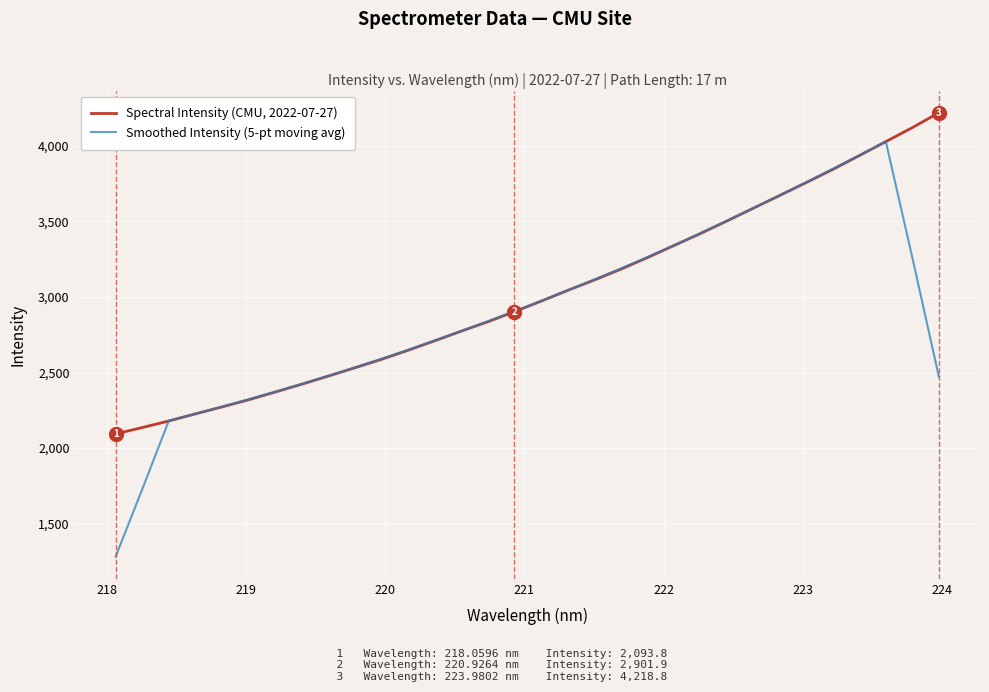

Which series has the widest spread of values?

Smoothed Intensity (5-pt moving avg)